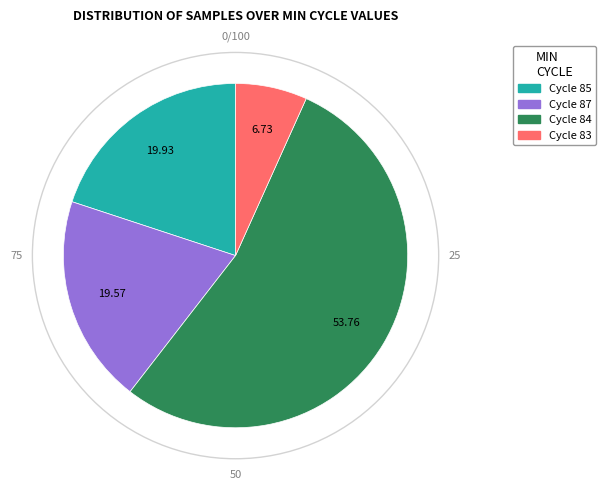

Does any single category account for the majority?

Yes